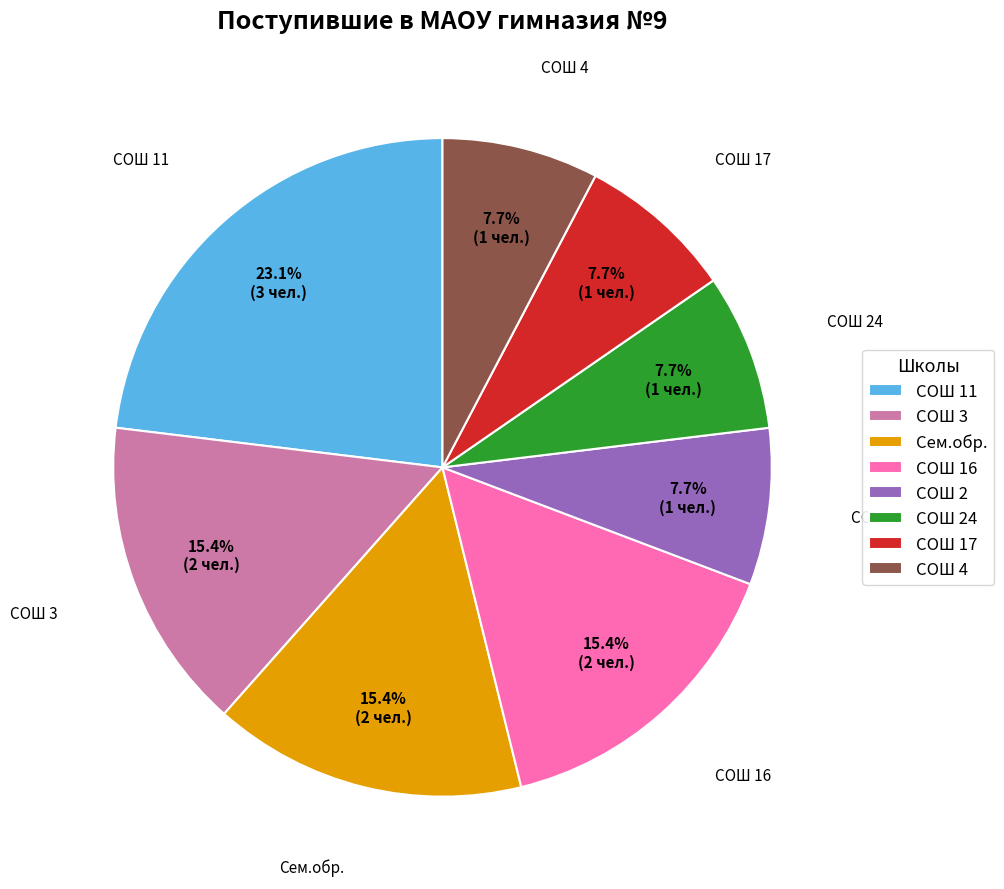

Is it true that СОШ 4 is 8% of the pie?

True